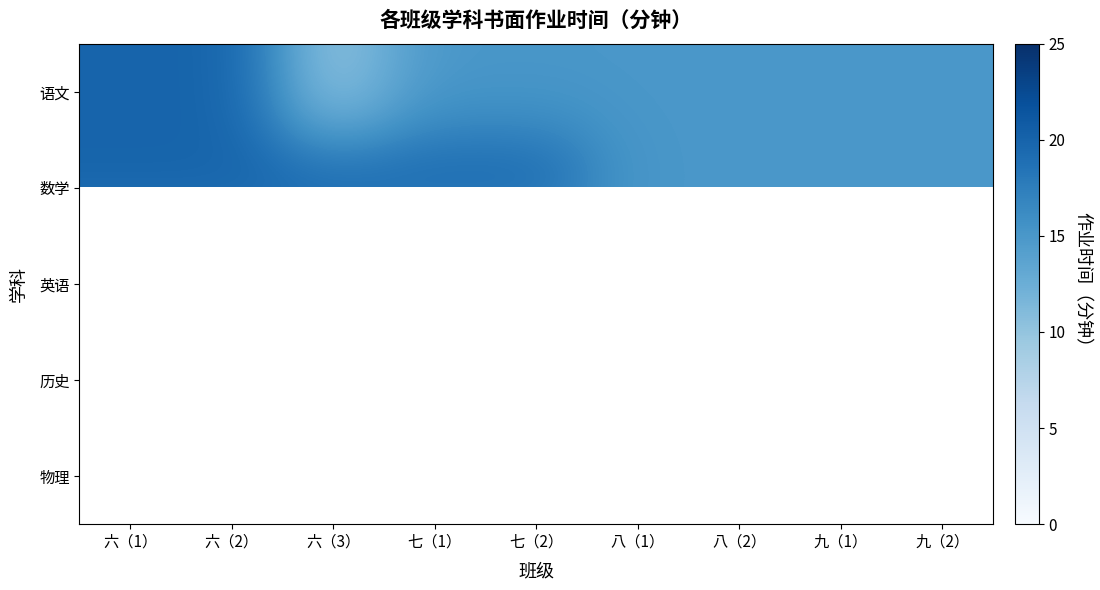

Is it true that 语文 equals 20.0 at 六（1）?

True